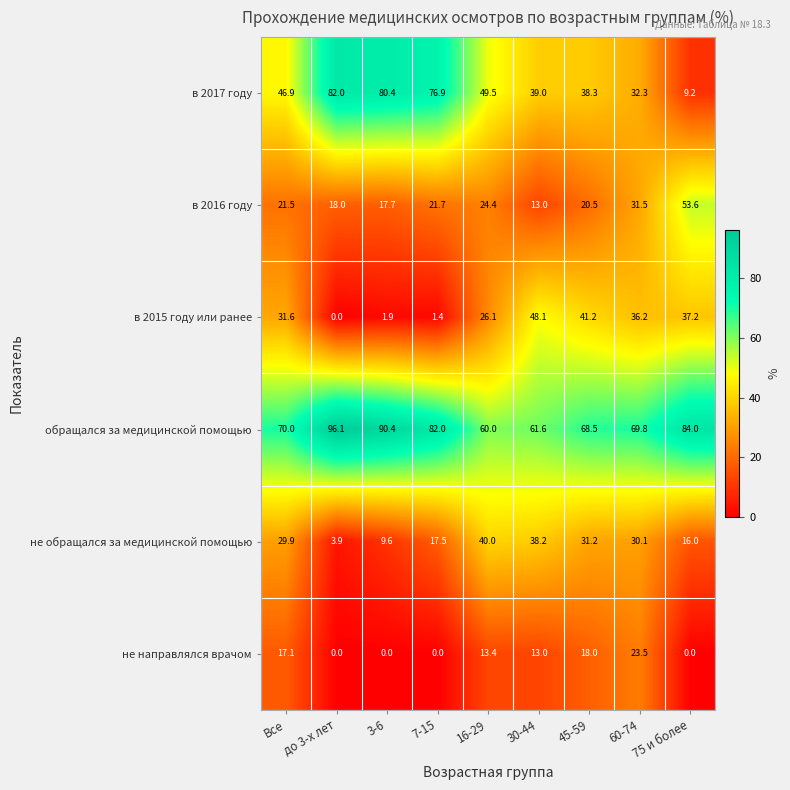

What is the total value across all series at 3-6?

200.0